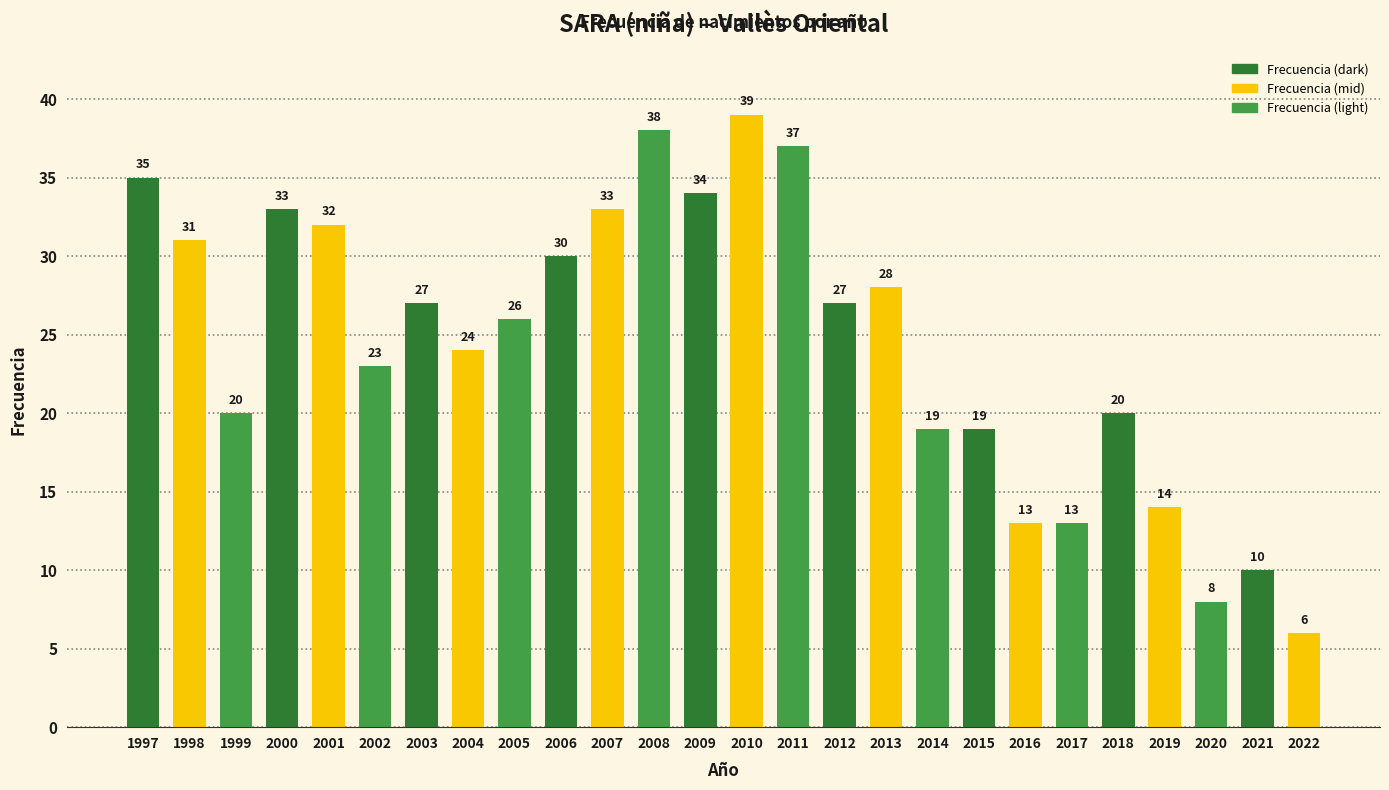

Is it true that the value at 1999 is 20?

True